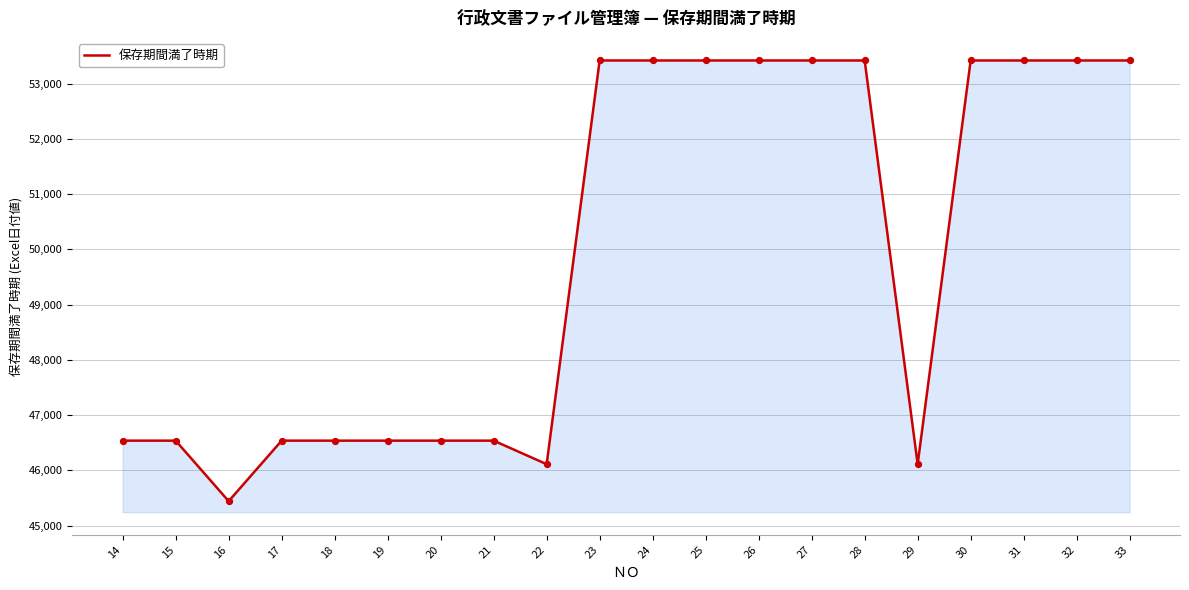

What is the ratio of the value at 19 to the value at 25?

0.9